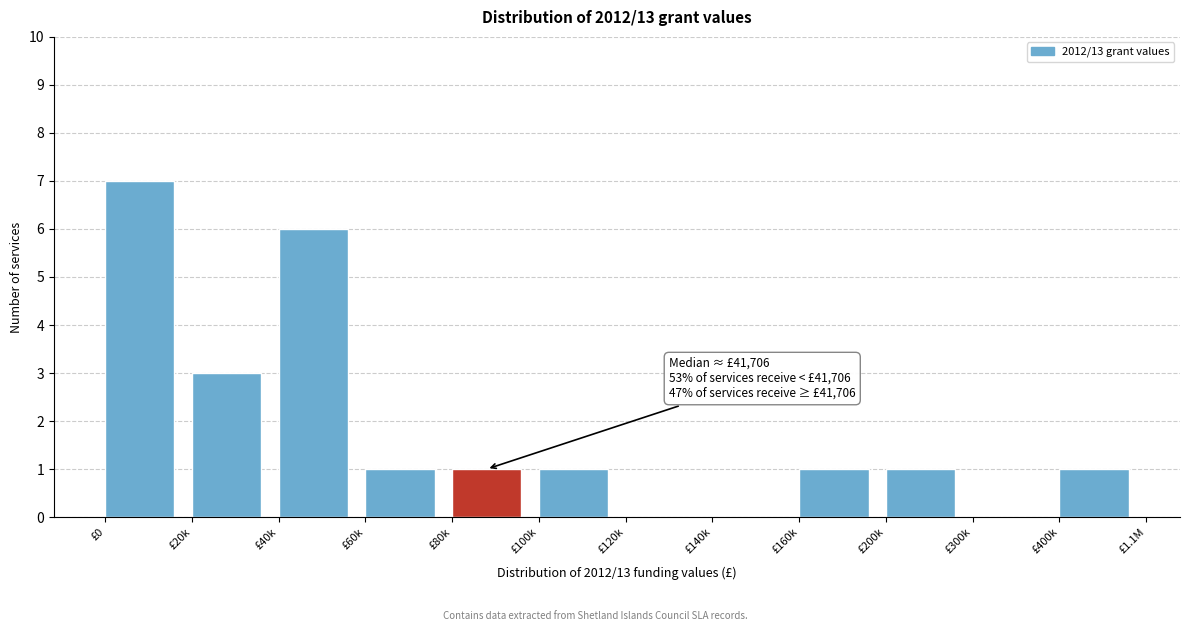

Reading left to right, extract all data points from this chart.

£0=7	£20k=3	£40k=6	£60k=1	£80k=1	£100k=1	£120k=0	£140k=0	£160k=1	£200k=1	£300k=0	£400k=1